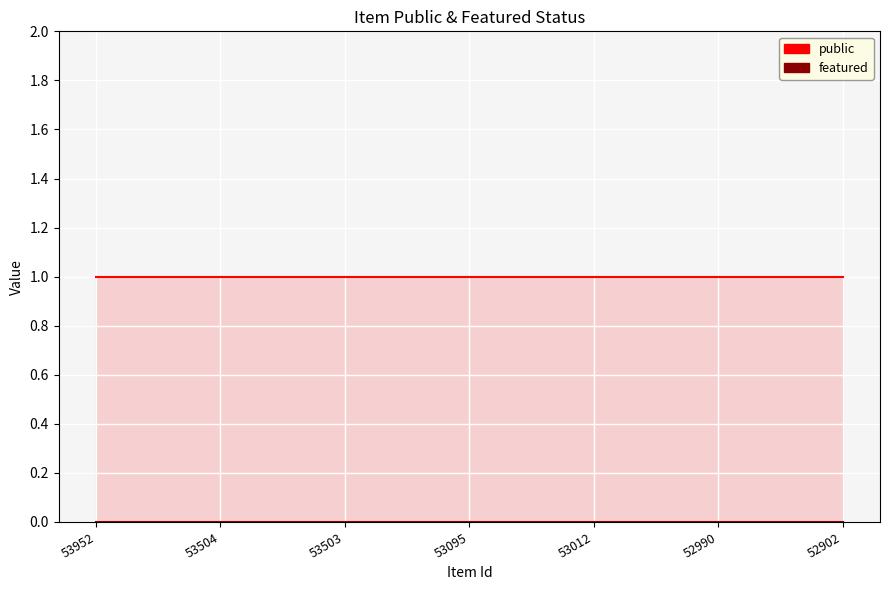

True or false: public and featured intersect in this chart.

False